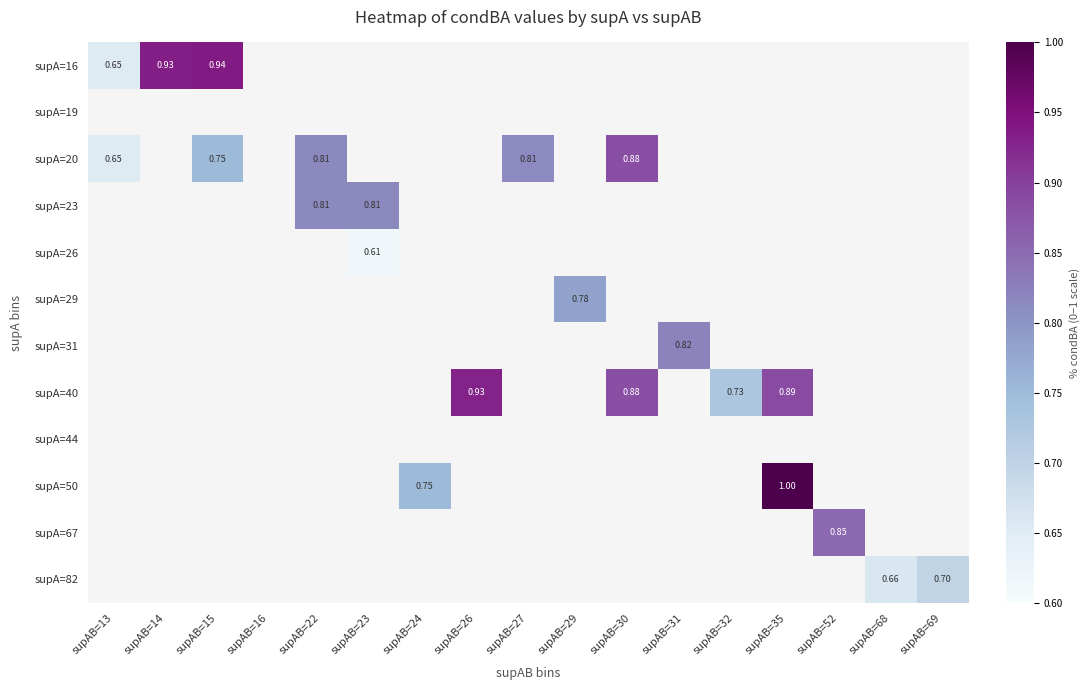

At how many categories does at least one series exceed 0?

16